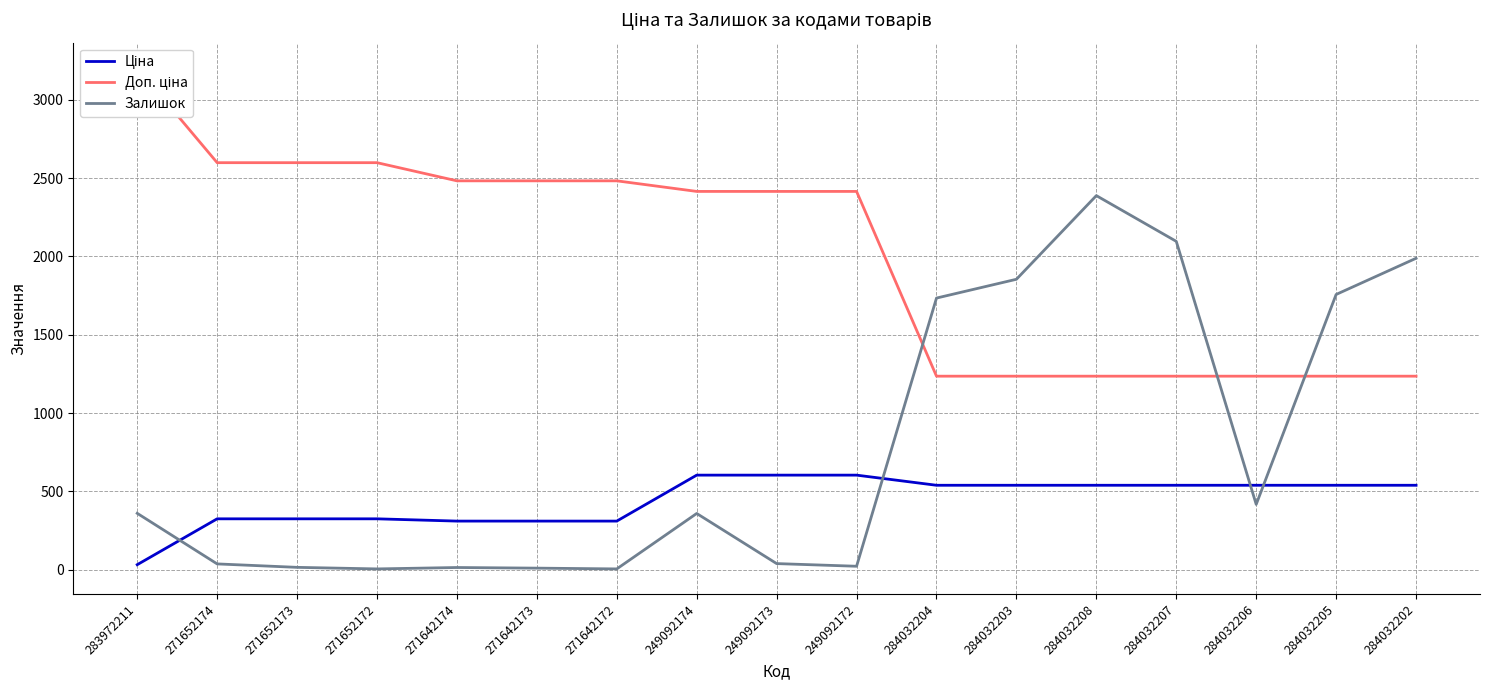

True or false: Ціна and Доп. ціна intersect in this chart.

False